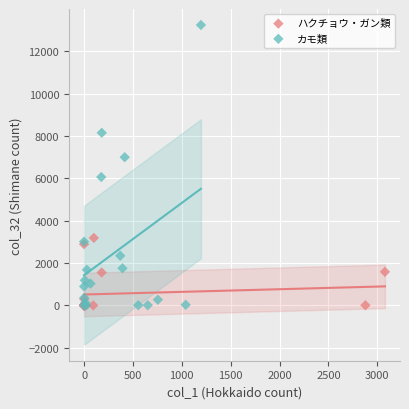

Which series reaches the maximum Y coordinate?

カモ類